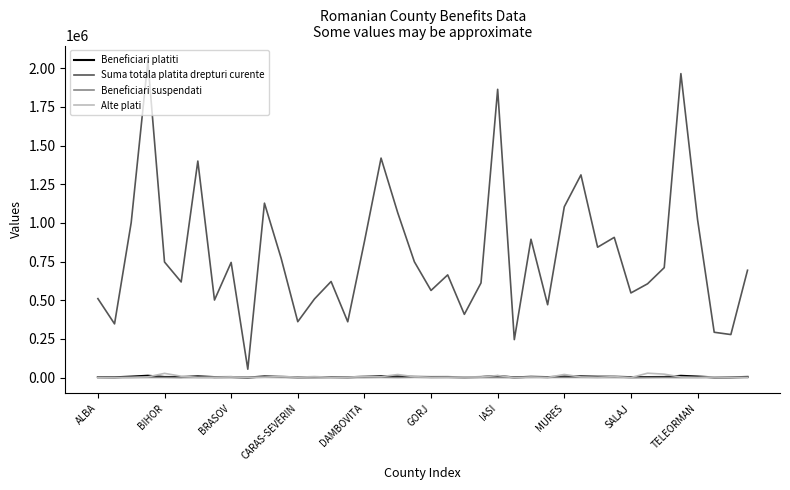

Which series has the largest range (max minus min)?

Suma totala platita drepturi curente